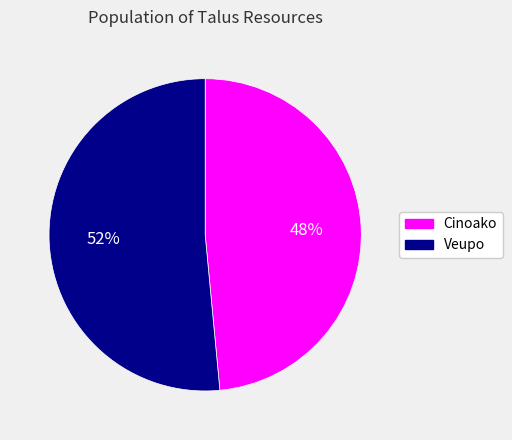

To the nearest percent, what percentage of the pie is Veupo?

52%